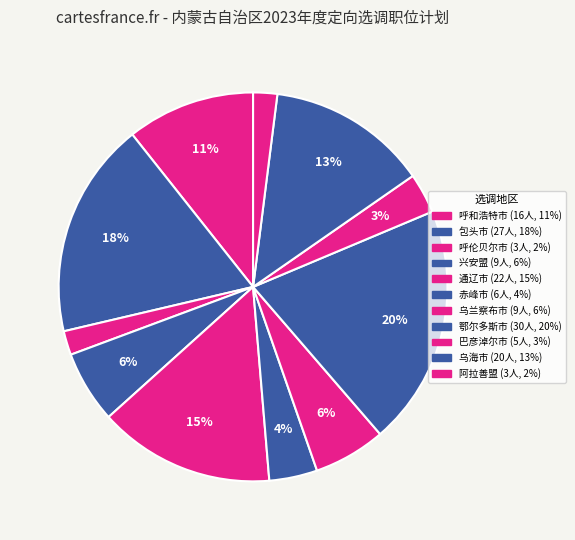

Is 赤峰市 the majority of the pie?

No